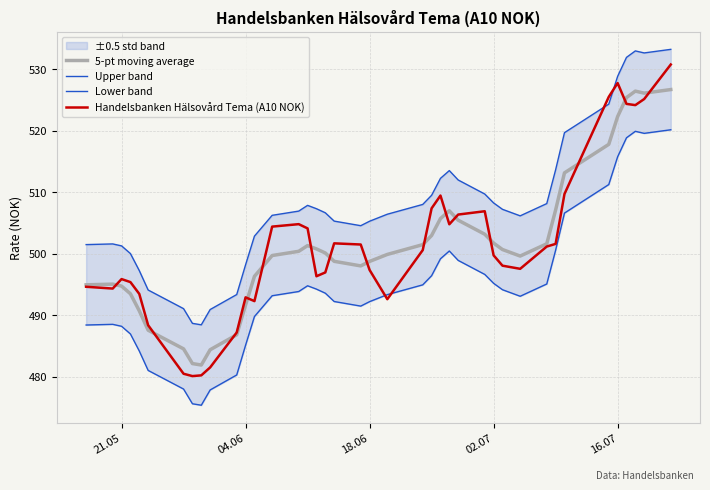

What is the minimum value for 5-pt moving average?

481.9